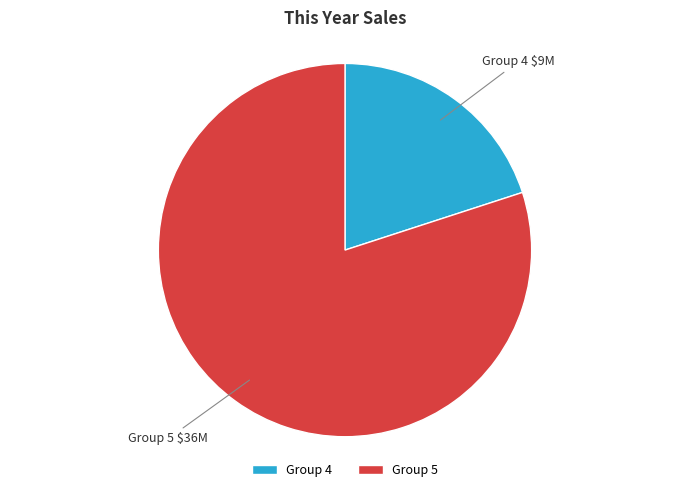

Is the sum of Group 5 and Group 4 greater than half?

Yes